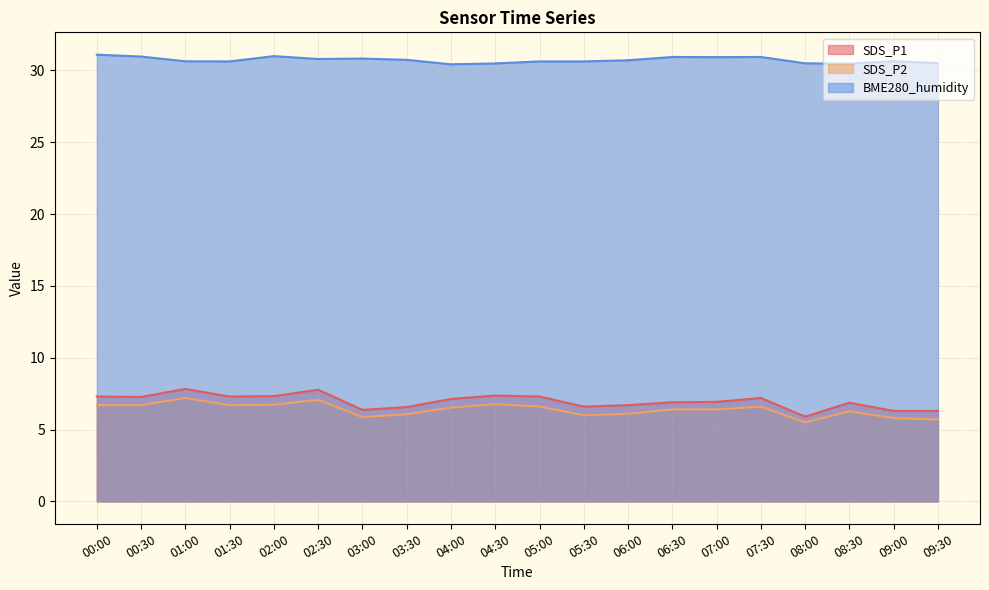

Rank the categories by SDS_P2 value from highest to lowest.

01:00, 02:30, 04:30, 02:00, 00:00, 00:30, 01:30, 05:00, 07:30, 04:00, 06:30, 07:00, 08:30, 06:00, 03:30, 05:30, 03:00, 09:00, 09:30, 08:00